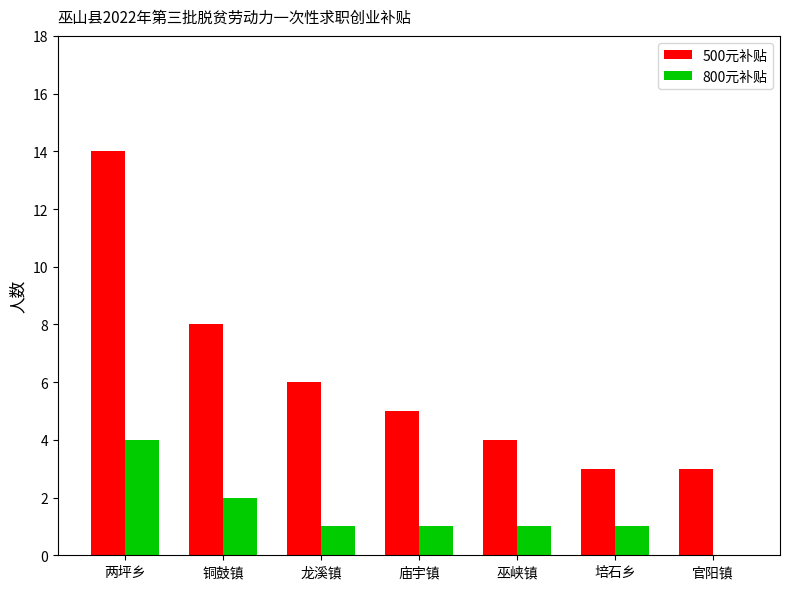

Is it true that 500元补贴 equals 8 at 龙溪镇?

False